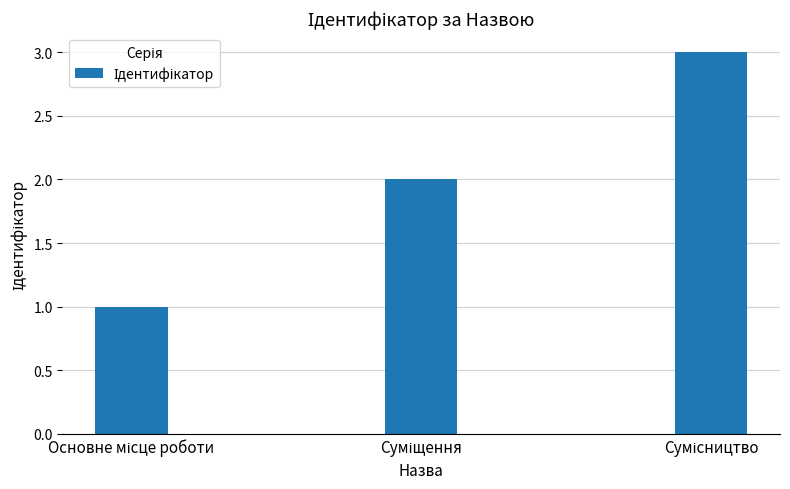

What is the sum of all values?

6